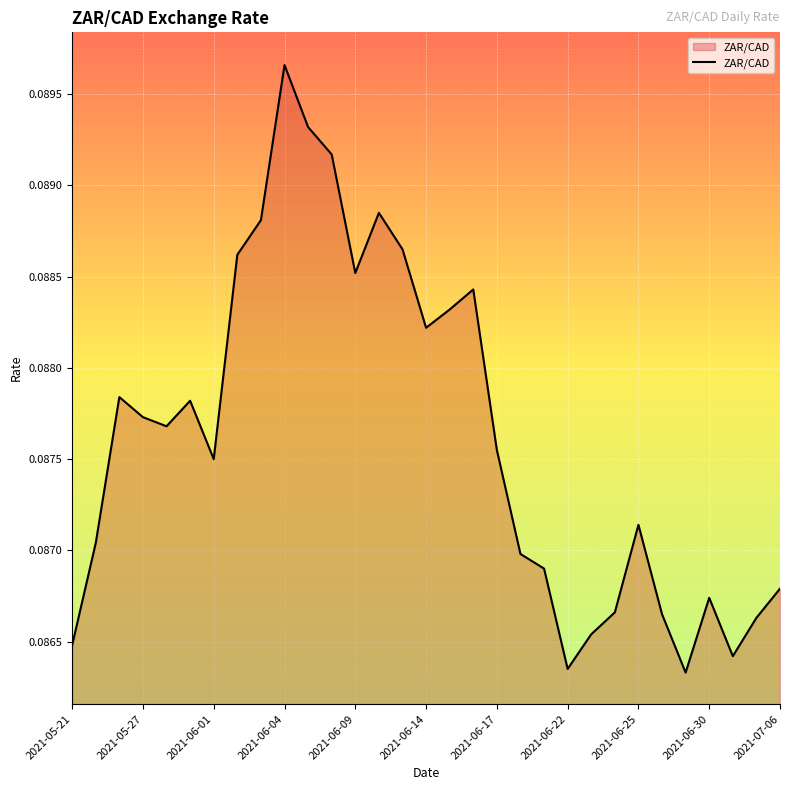

Which label corresponds to the largest value in the chart?

2021-06-04